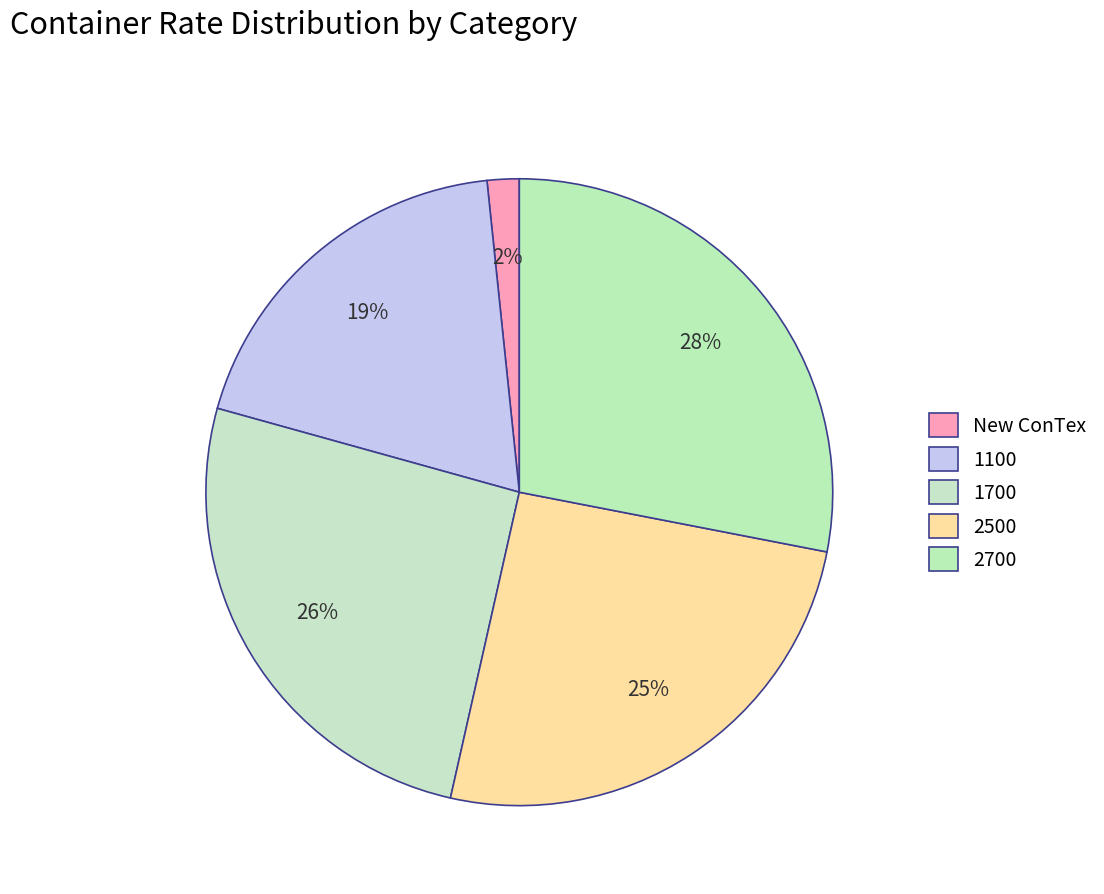

Count the number of slices in the pie.

5